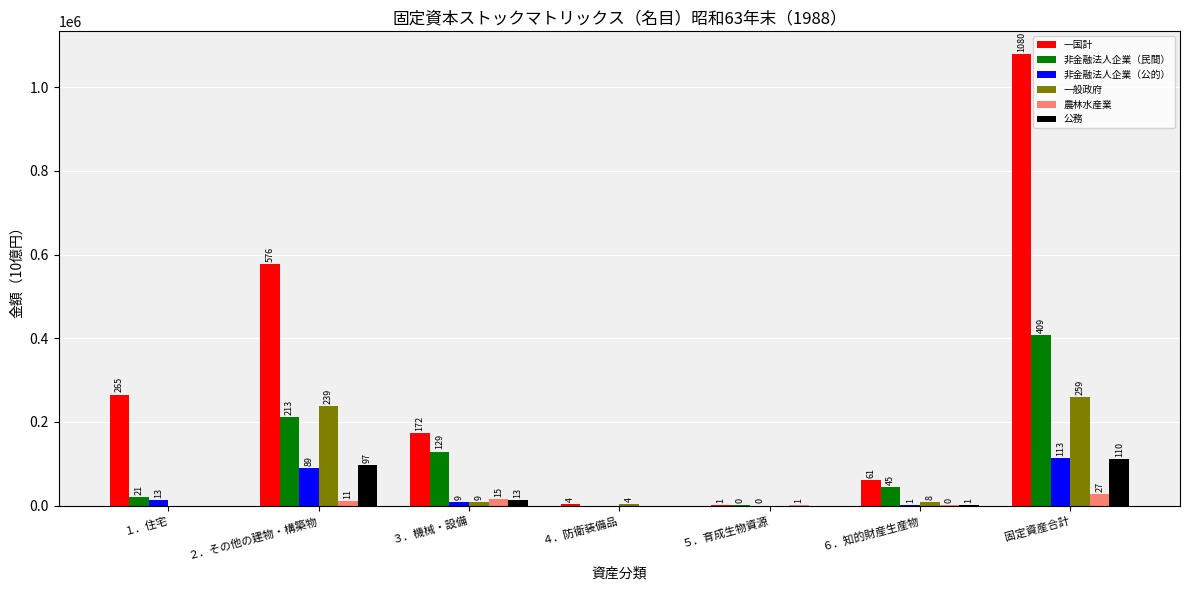

Are the bars horizontal?

No